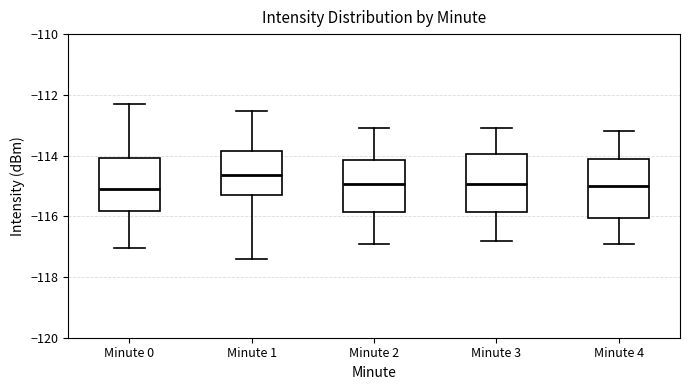

Reading left to right, transcribe this box plot: for each box, give where its median line is, the range the box spans, and where its two whiskers end, as read against the y-axis. The values are not printed on the chart, so give them approximately, as read against the axis.

Minute 0: median -115.2, box -115.8 to -114.0, whiskers -117.0 to -112.2
Minute 1: median -114.6, box -115.2 to -113.8, whiskers -117.4 to -112.6
Minute 2: median -115.0, box -115.8 to -114.2, whiskers -116.8 to -113.0
Minute 3: median -115.0, box -115.8 to -114.0, whiskers -116.8 to -113.0
Minute 4: median -115.0, box -116.0 to -114.2, whiskers -116.8 to -113.2